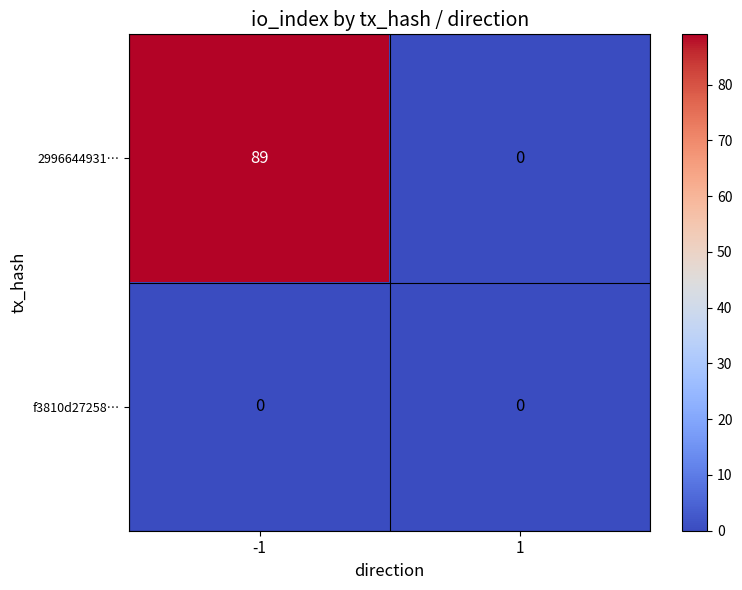

What is the sum of the 2996644931… values at -1 and 1?

89